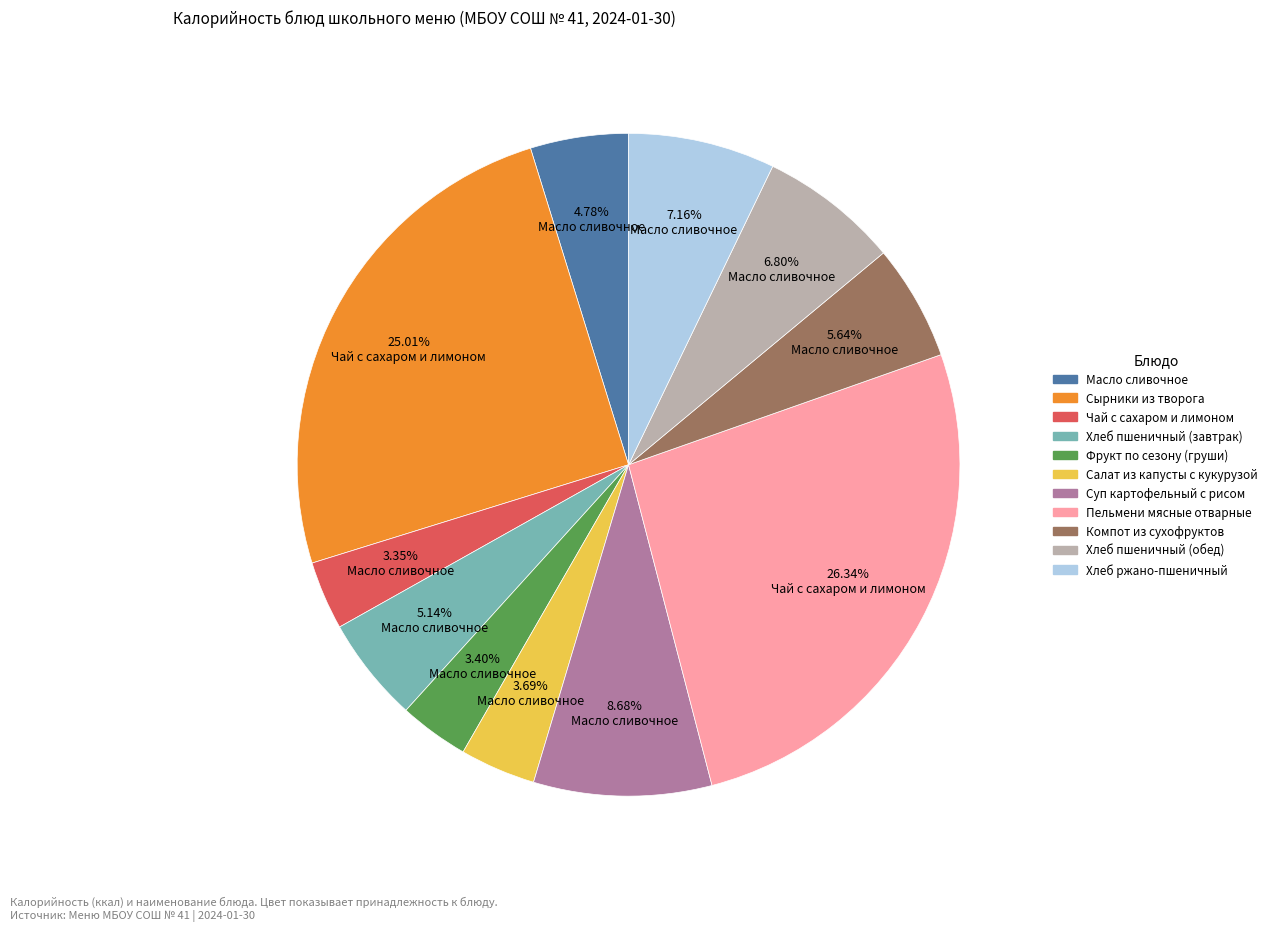

Do Хлеб пшеничный (завтрак) and Хлеб ржано-пшеничный together represent more than half of the pie?

No